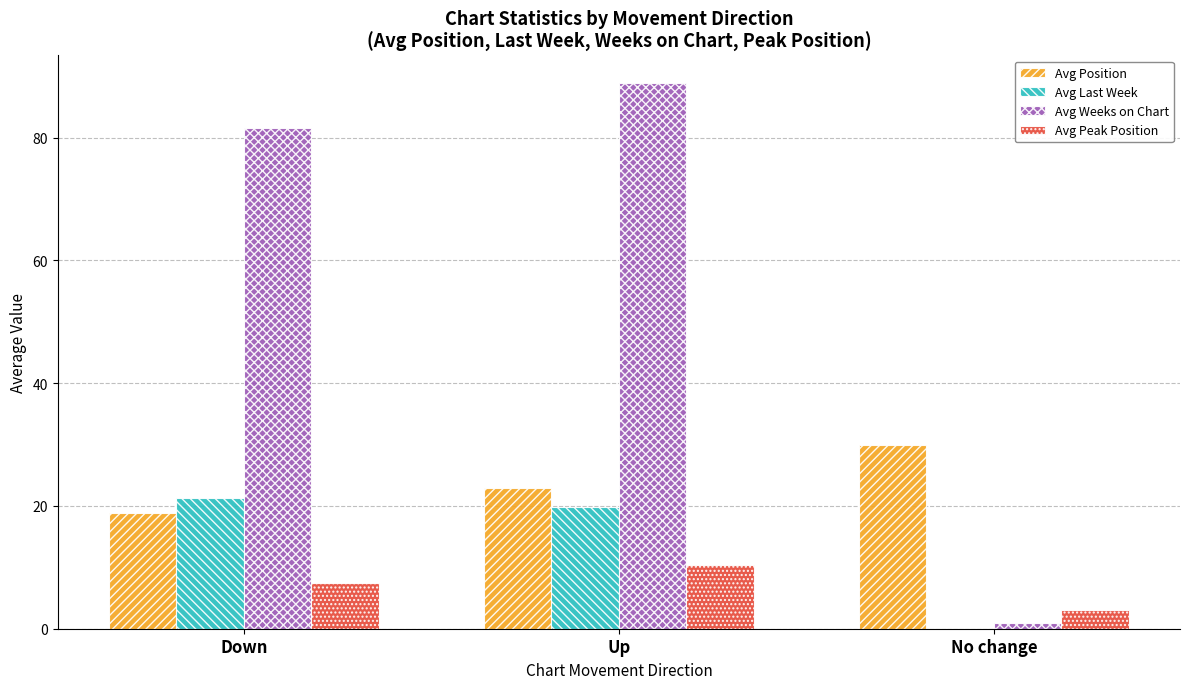

What is the total value across all series at Up?

142.1